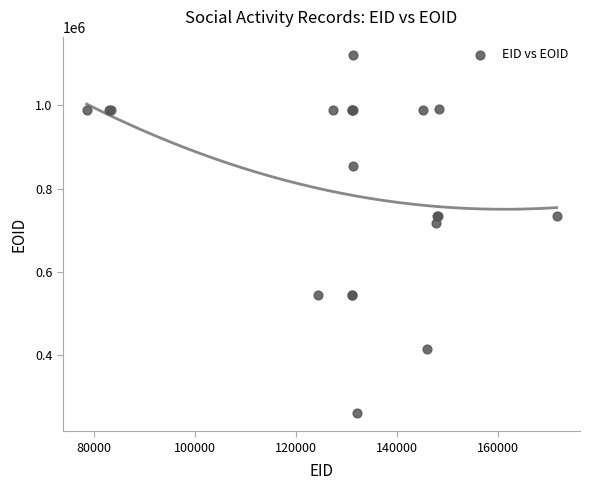

What Y value in the scatter plot is closest to 690917?

718681